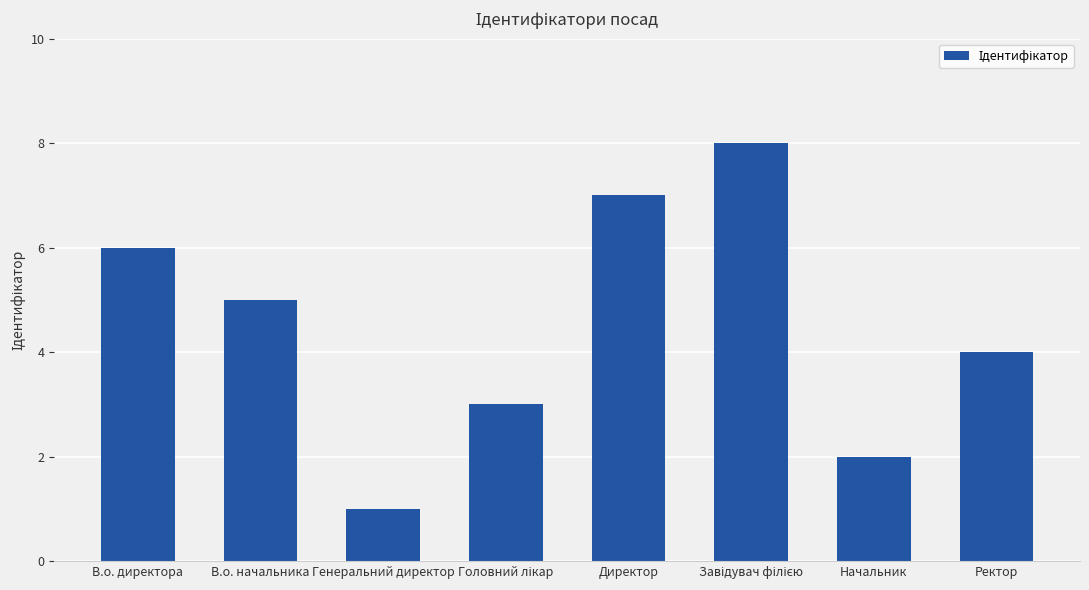

At which label is the value closest to 4?

Ректор